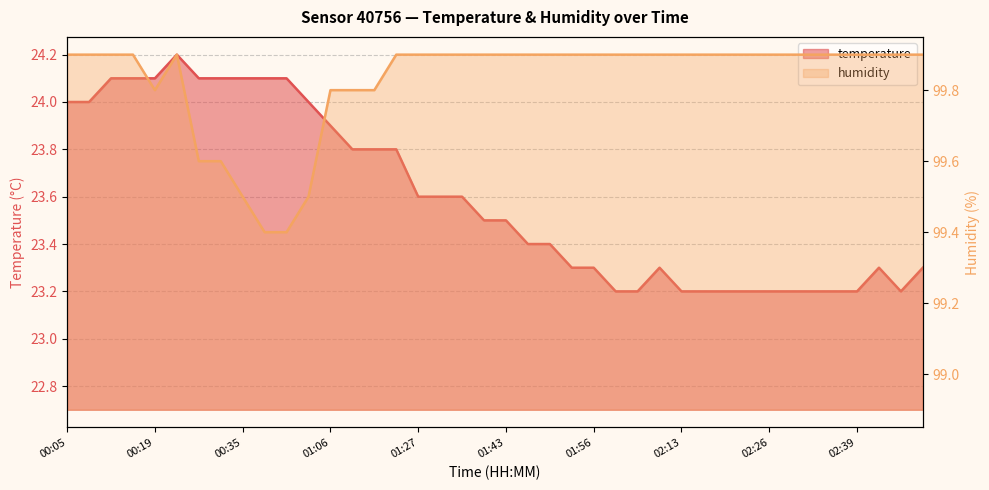

Rank the series at 01:52 from lowest to highest value.

temperature, humidity